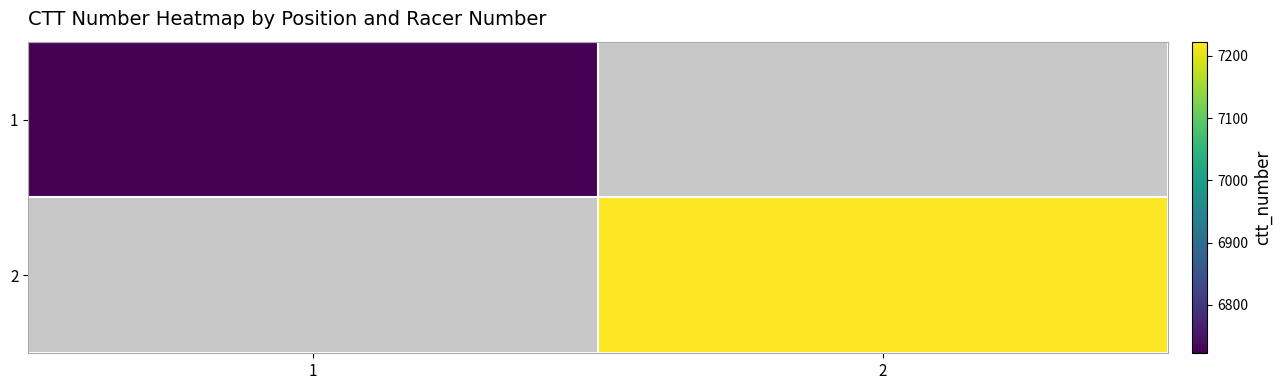

How many data points does each series have?

2